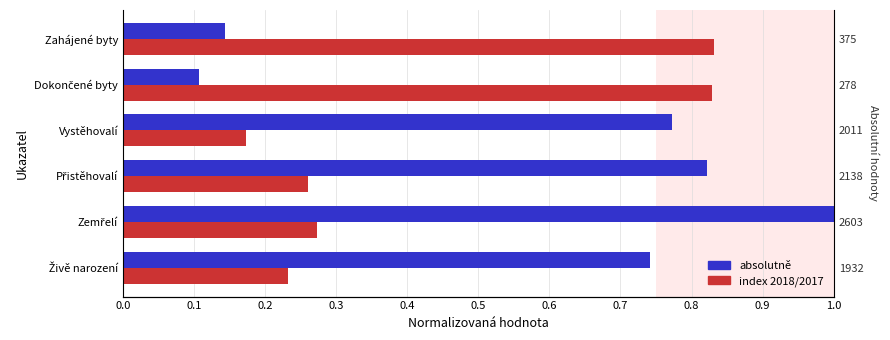

What is the spread (max minus min) of values at Zemřelí?

0.7